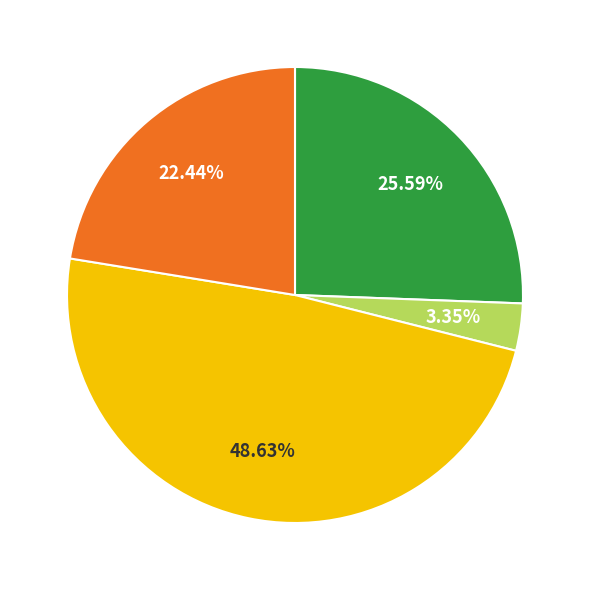

How many slices are in this pie chart?

4